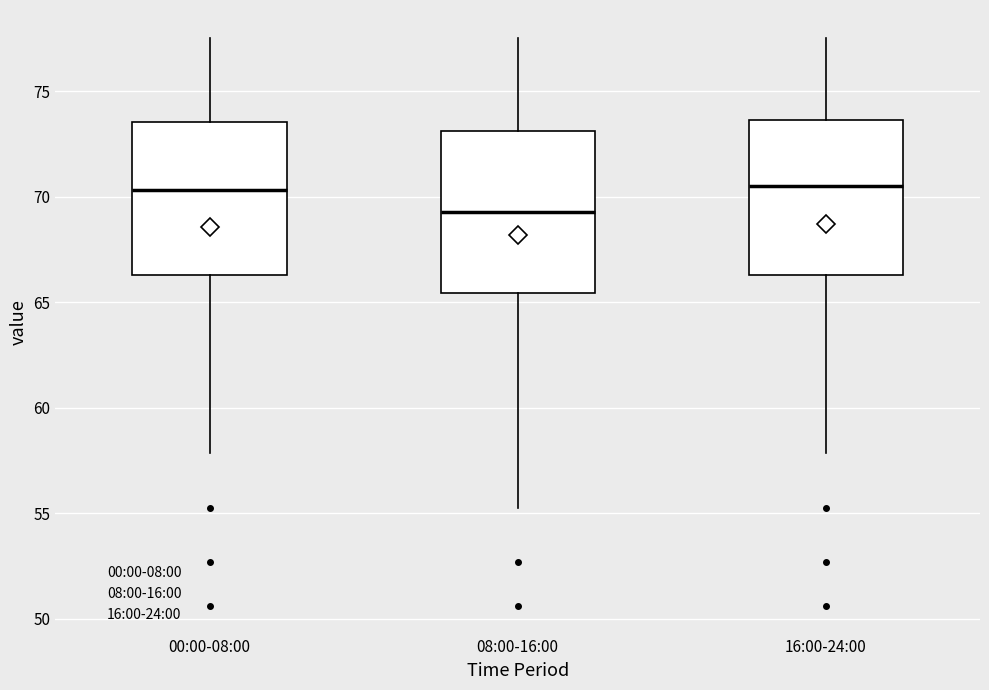

Reading left to right, read every box against the y-axis: the position of its median line, the range the box covers, and the ends of its whiskers. The values are not printed on the chart, so give them approximately, as read against the axis.

00:00-08:00: median 70.5, box 66.5 to 73.5, whiskers 58.0 to 77.5
08:00-16:00: median 69.5, box 65.5 to 73.0, whiskers 55.5 to 77.5
16:00-24:00: median 70.5, box 66.5 to 73.5, whiskers 58.0 to 77.5